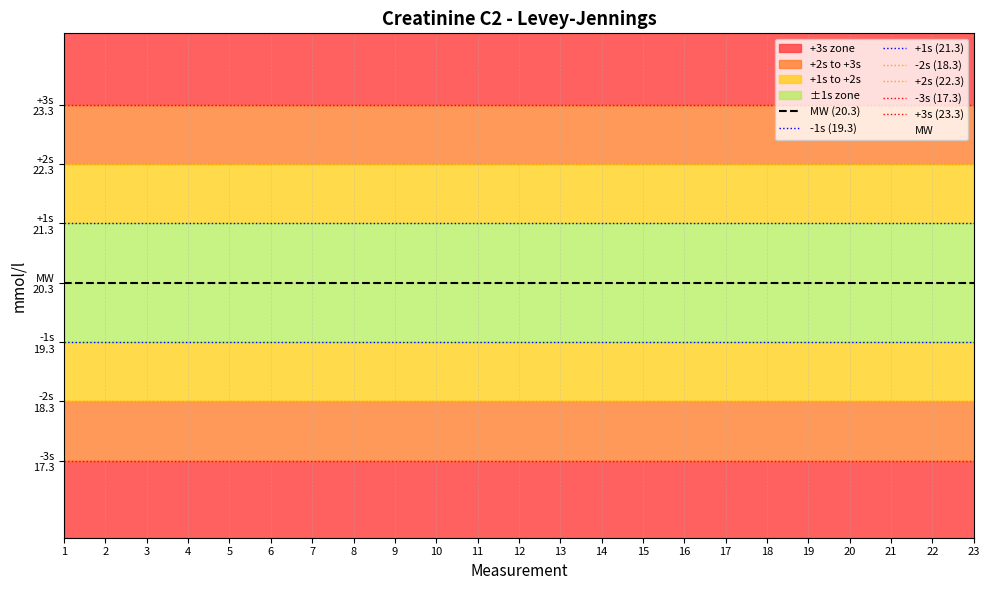

At which label is -1s closest to 19?

1